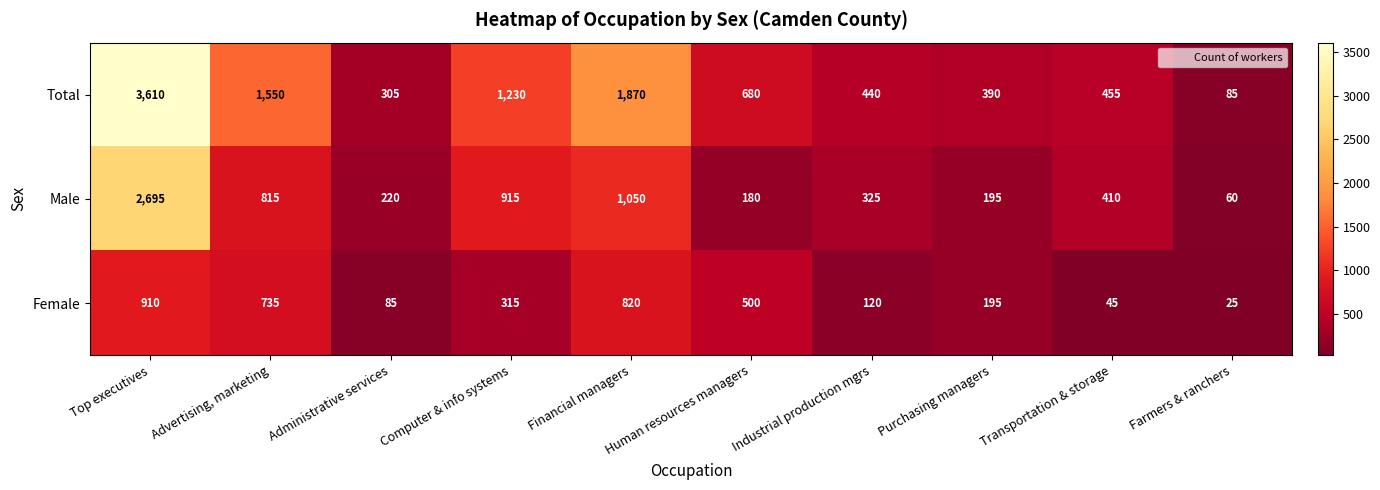

Rank the series by their maximum value, from lowest to highest.

Female, Male, Total